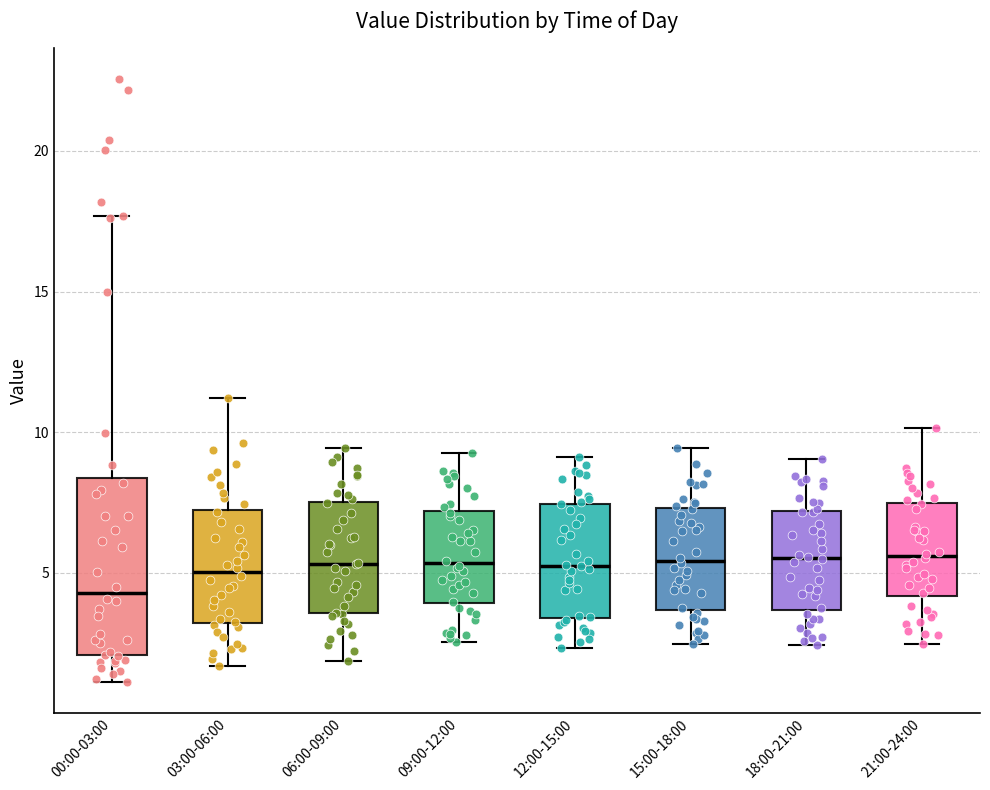

Which box is the tallest, from its lower edge to its upper edge?

00:00-03:00